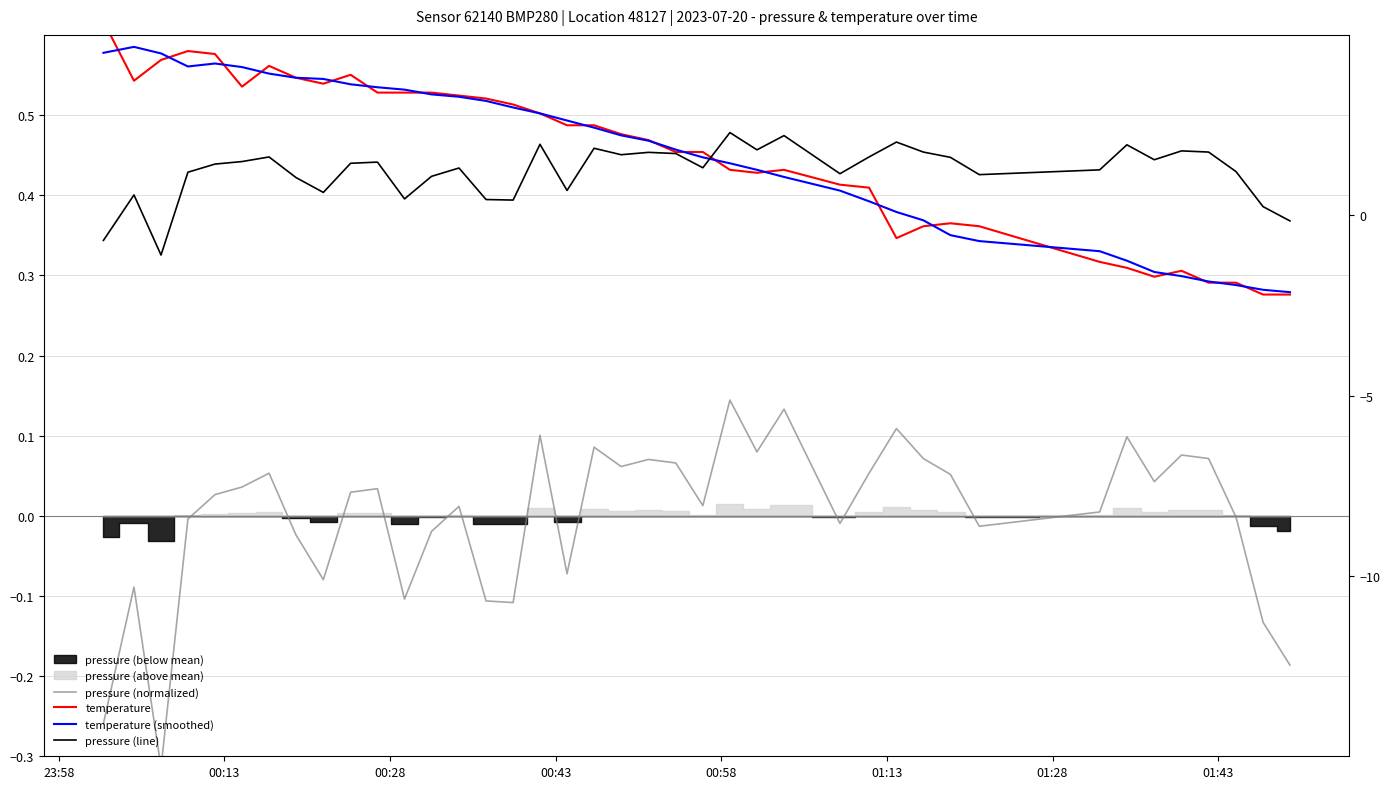

Is this an area chart (filled region under the line)?

No